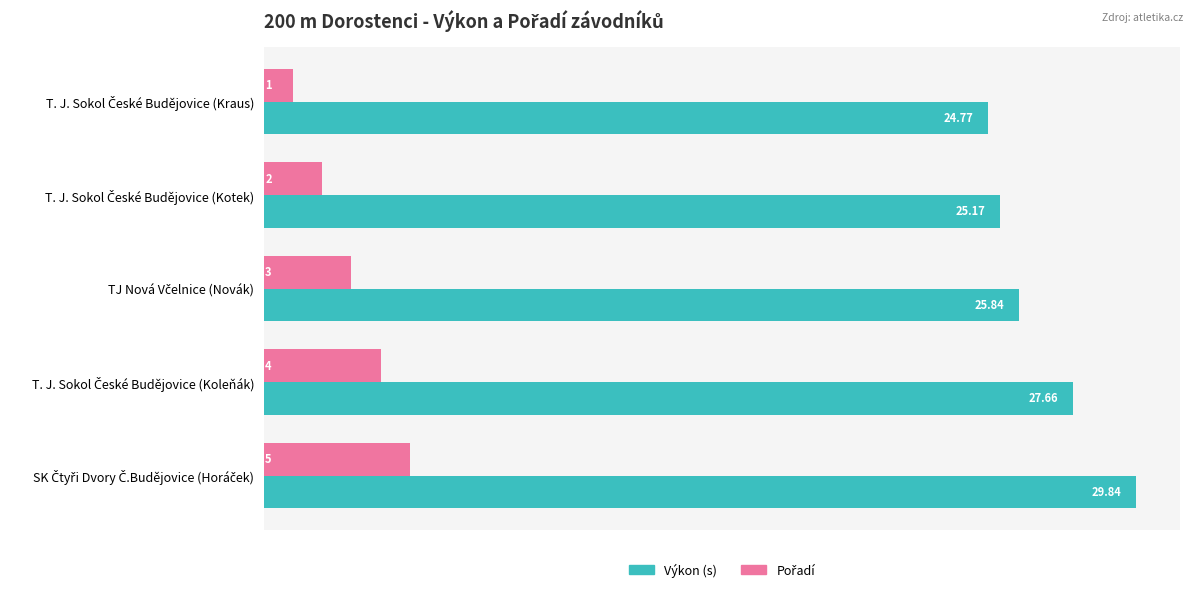

What is the sum of all Výkon (s) values?

133.3